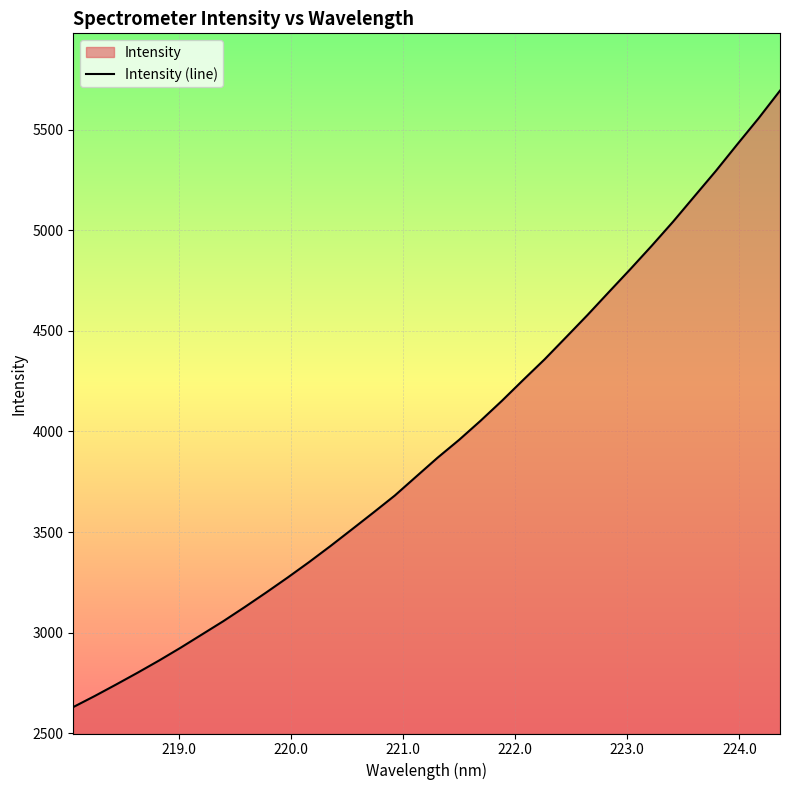

What is the difference between the second highest and second lowest values?

2872.1